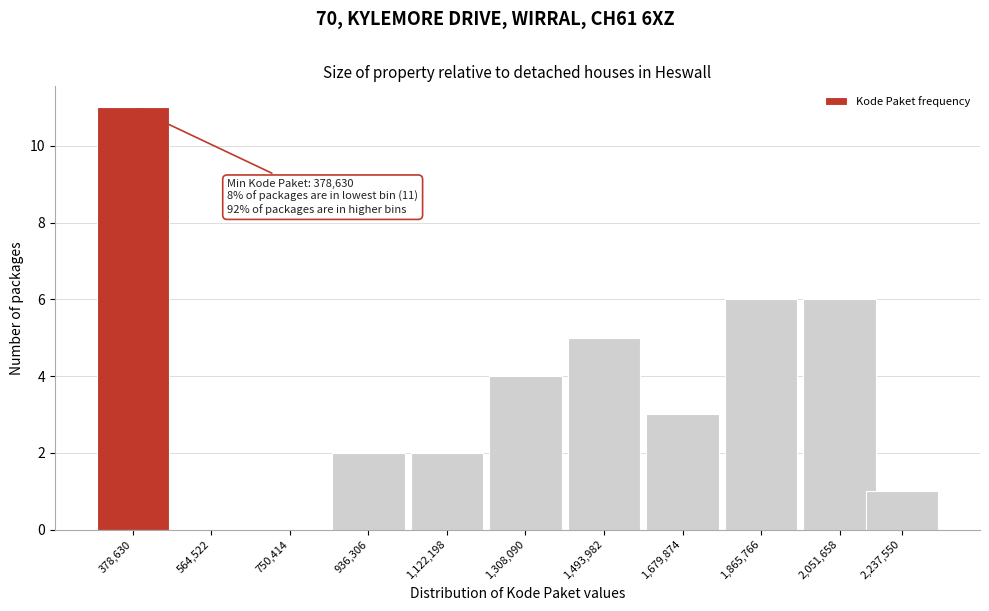

Reading left to right, what are all the values shown in this chart?

378,630=11	564,522=0	750,414=0	936,306=2	1,122,198=2	1,308,090=4	1,493,982=5	1,679,874=3	1,865,766=6	2,051,658=6	2,237,550=1